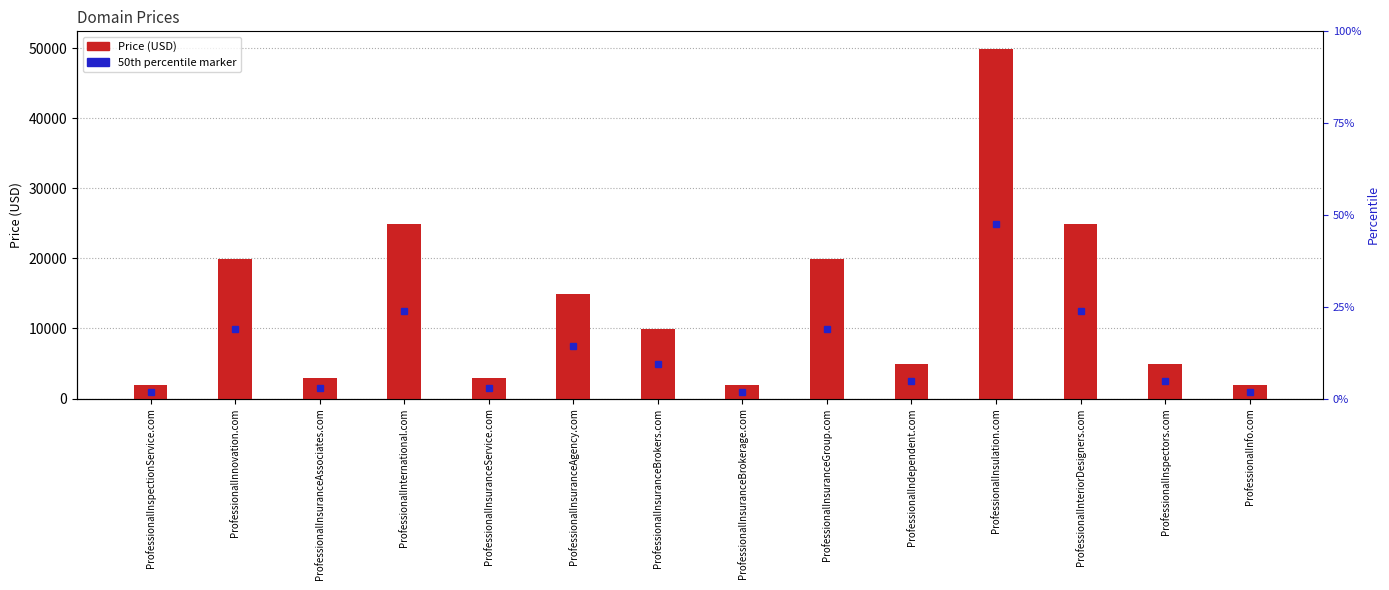

Rank the categories by value from highest to lowest.

ProfessionalInsulation.com, ProfessionalInternational.com, ProfessionalInteriorDesigners.com, ProfessionalInnovation.com, ProfessionalInsuranceGroup.com, ProfessionalInsuranceAgency.com, ProfessionalInsuranceBrokers.com, ProfessionalIndependent.com, ProfessionalInspectors.com, ProfessionalInsuranceAssociates.com, ProfessionalInsuranceService.com, ProfessionalInspectionService.com, ProfessionalInsuranceBrokerage.com, ProfessionalInfo.com